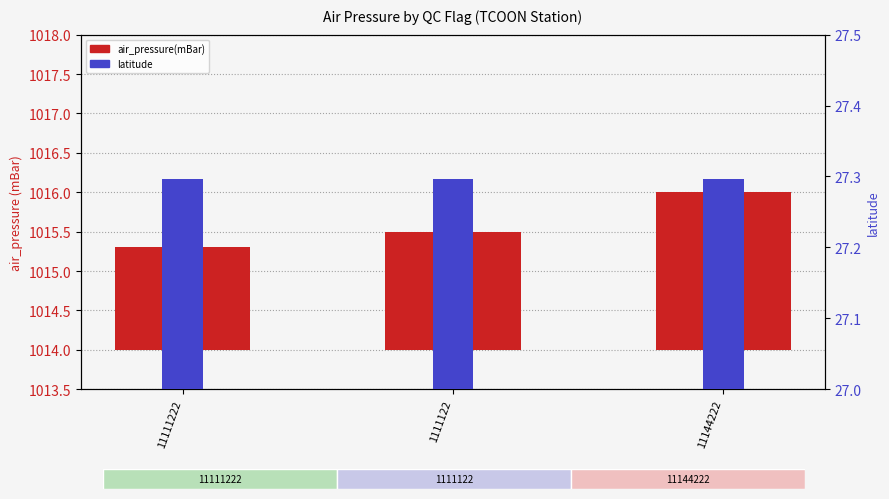

Is the value of air_pressure(mBar) at 11144222 greater than the value of latitude at 11111222?

Yes